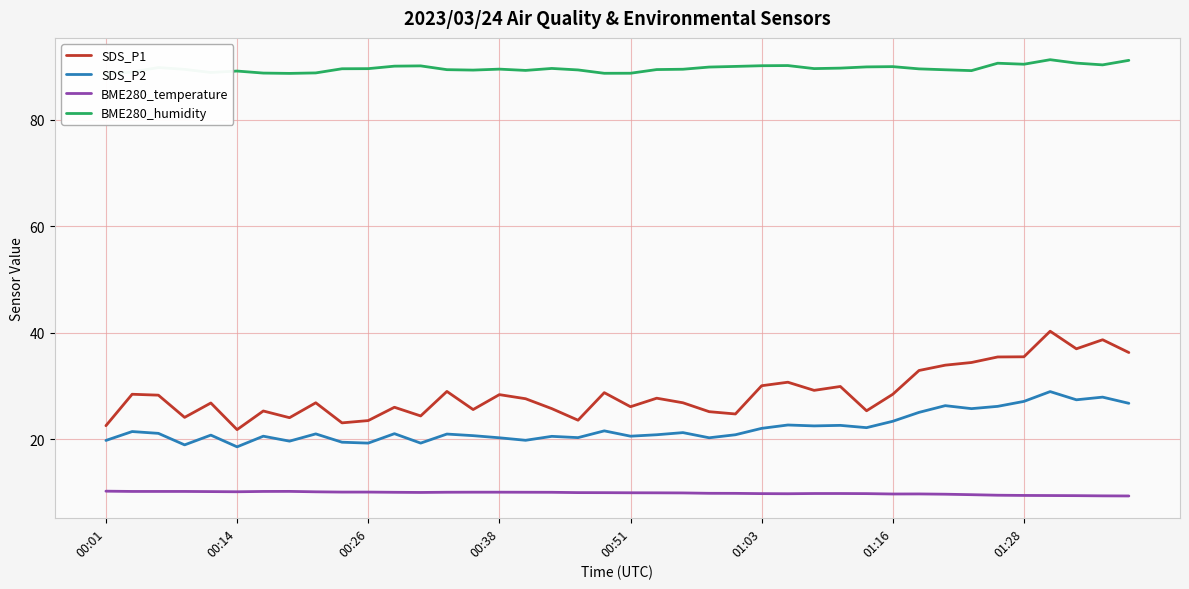

What is the value of the BME280_temperature point at the 15th from the left?

10.1